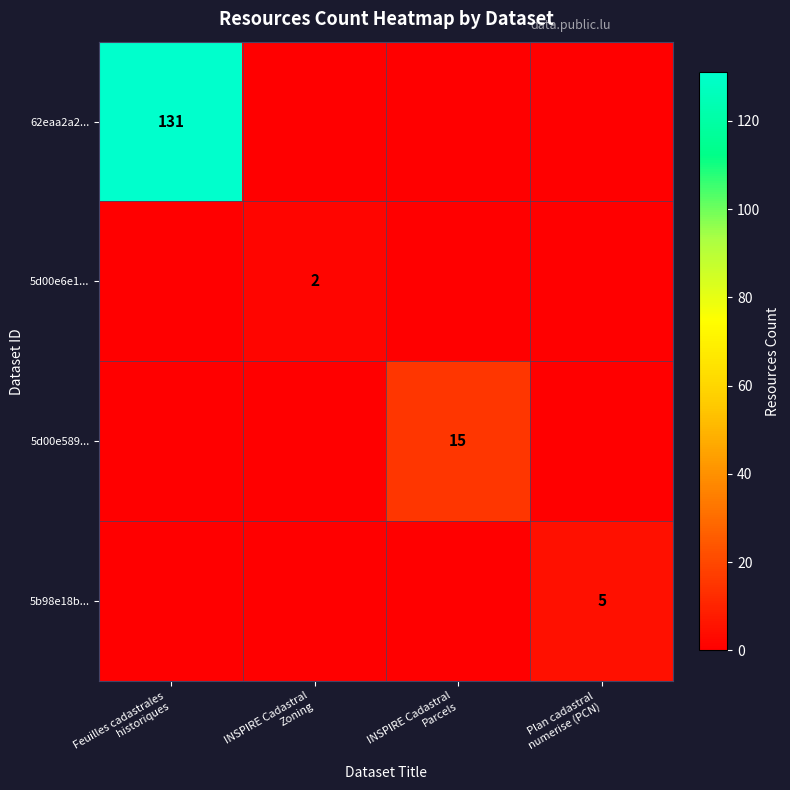

Which category has the highest value across all series?

Feuilles cadastrales
historiques